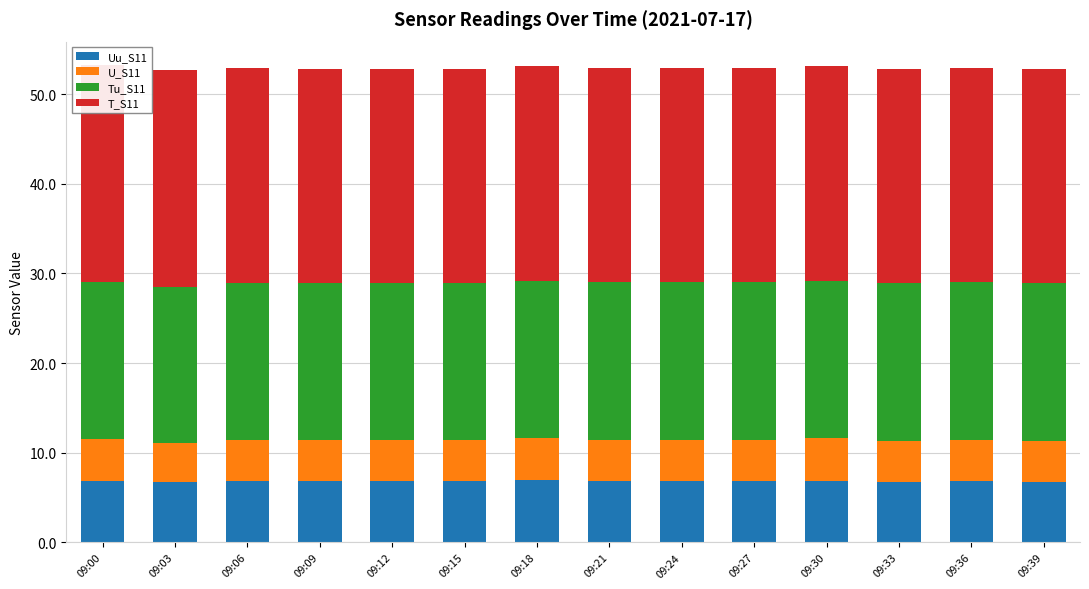

What are all the series names shown in the legend?

Uu_S11, U_S11, Tu_S11, T_S11